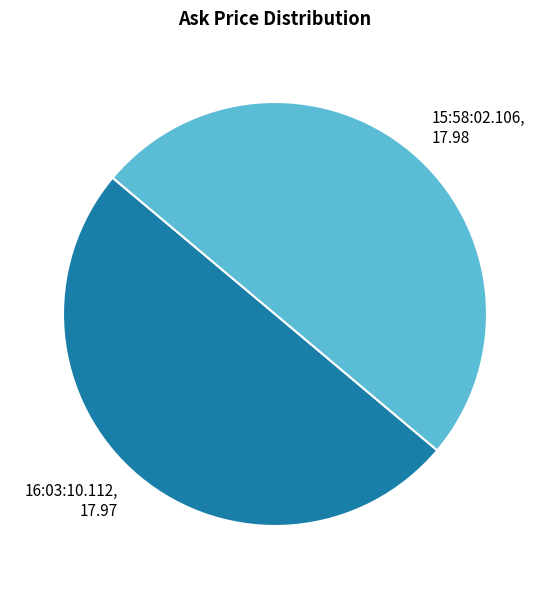

What is the ratio of the value at 15:58:02.106 to the value at 16:03:10.112?

1.0